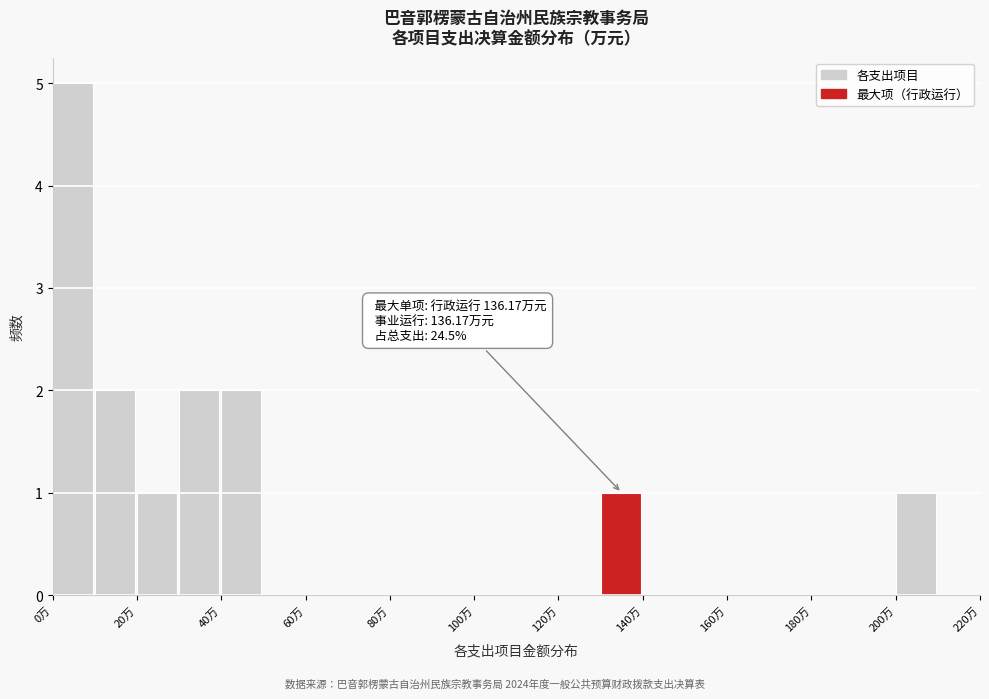

Which range on the x-axis has the tallest bar?

0 to 10